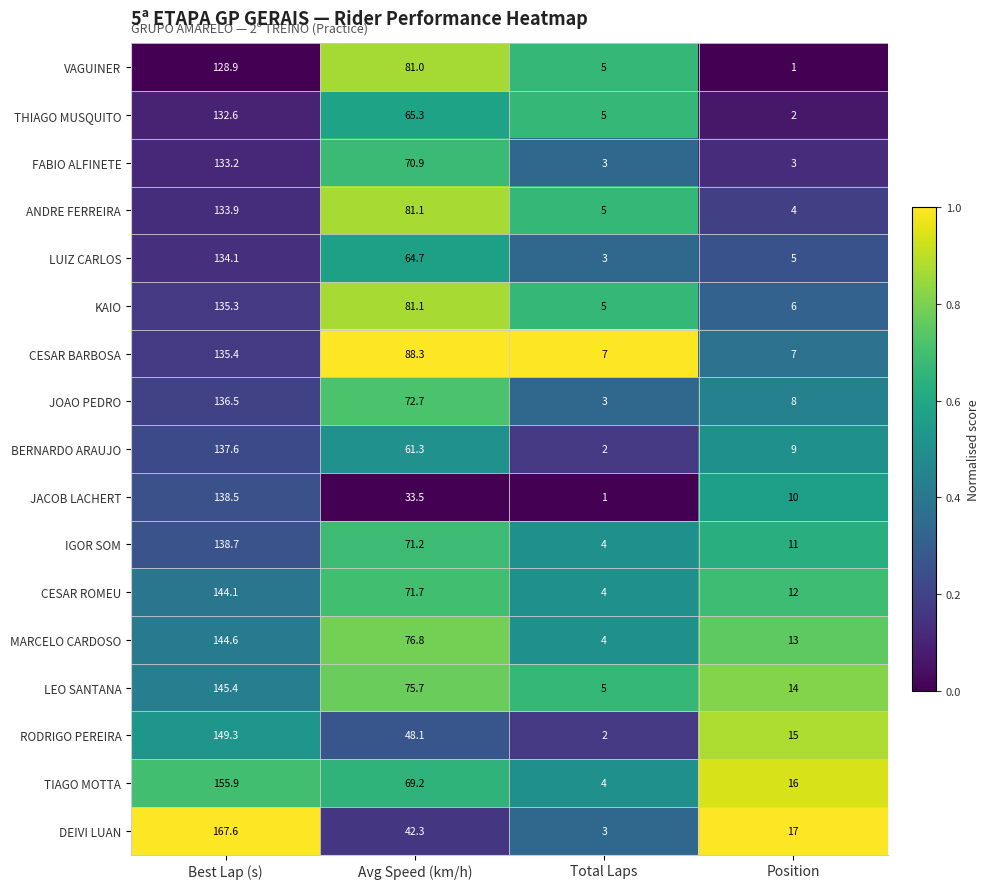

What is the approximate value of LEO SANTANA at Position?

14.0